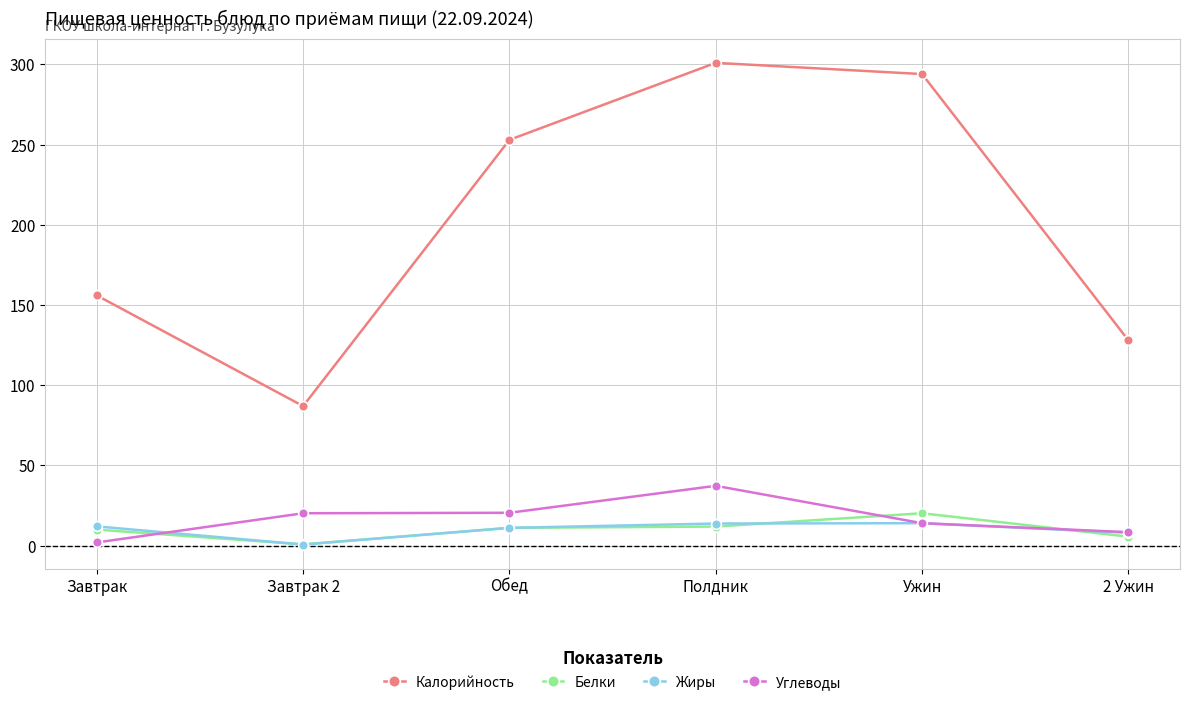

How many series are shown in this chart?

4